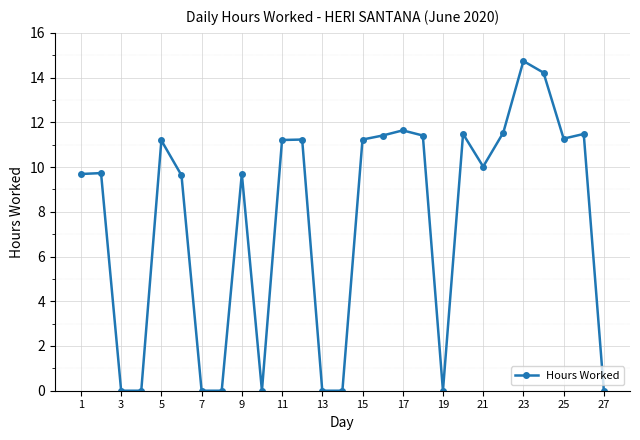

What is the sum of all values?

202.8